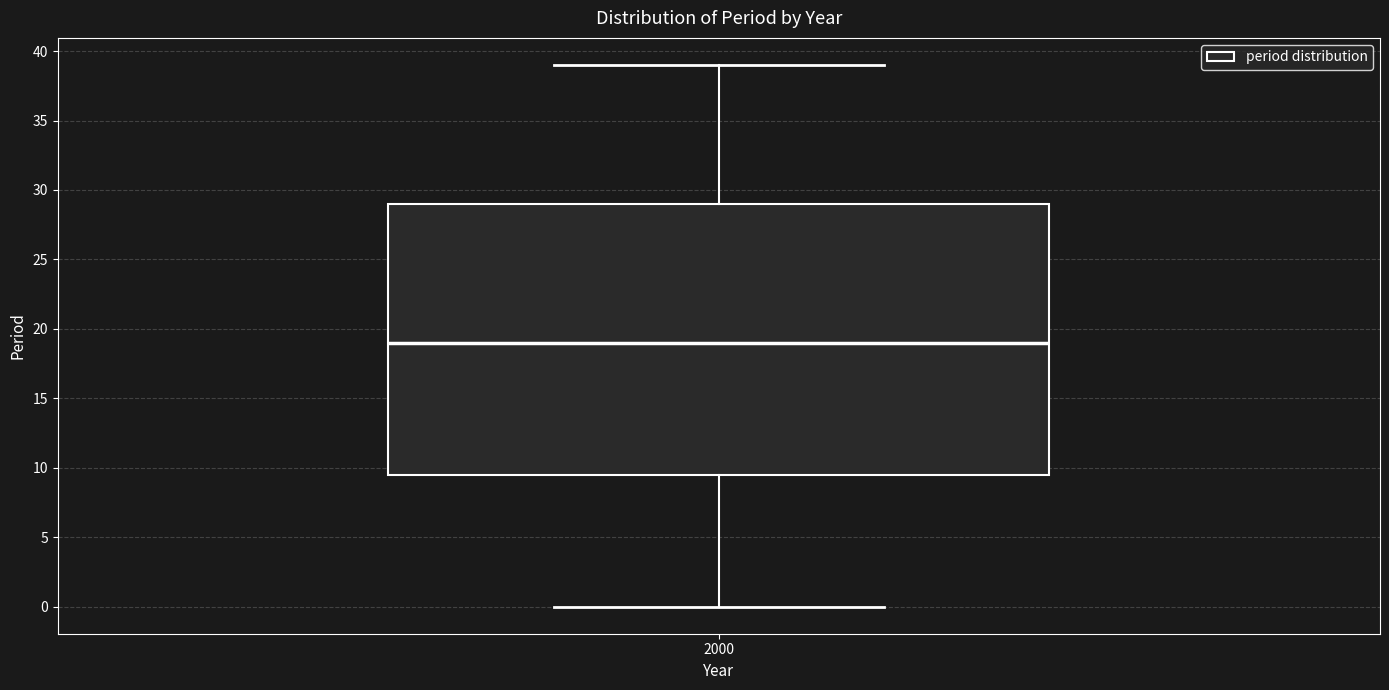

Transcribe this box plot: give where the median line is, the range the box spans, and where the two whiskers end, as read against the y-axis. The values are not printed on the chart, so give them approximately, as read against the axis.

median 19.0, box 9.5 to 29.0, whiskers 0.0 to 39.0